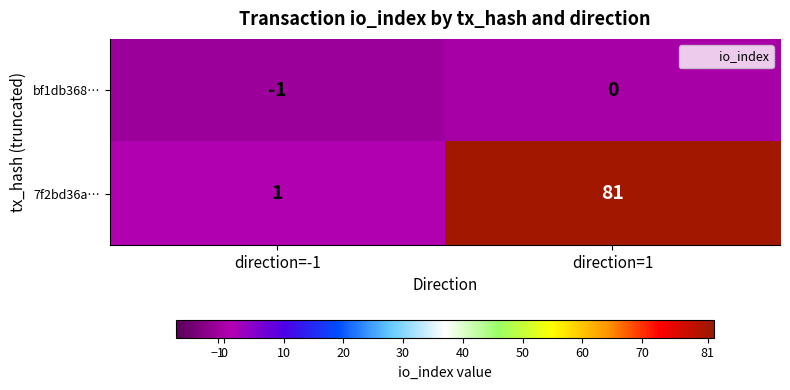

What is the greatest value displayed?

81